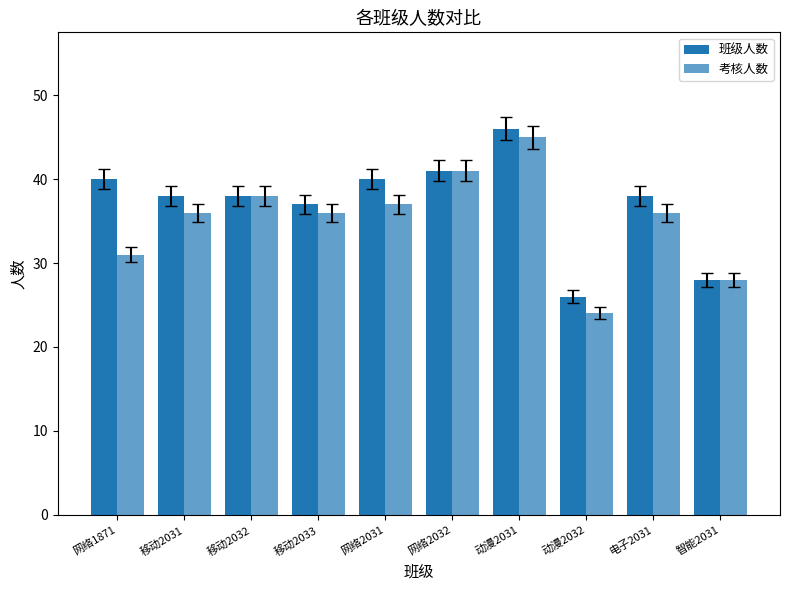

What is the value of the 班级人数 bar at the 5th from the left?

40